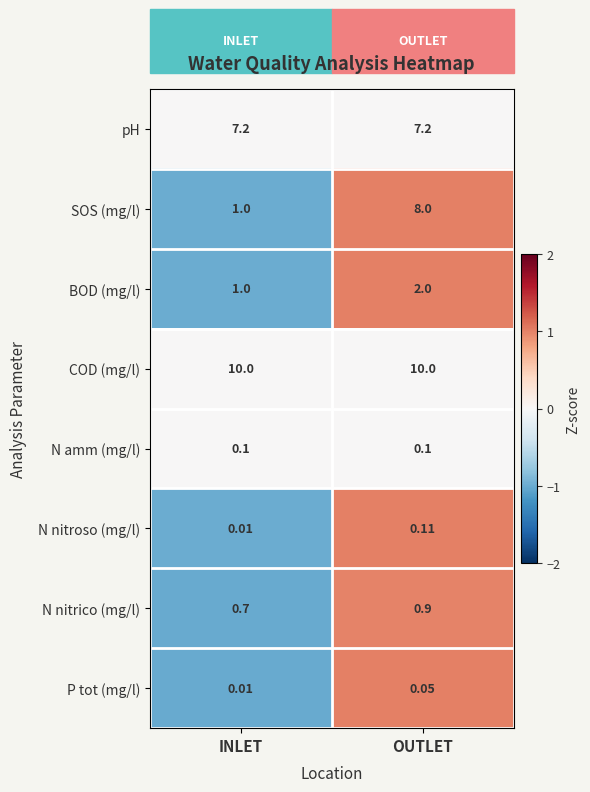

At which label does P tot (mg/l) reach its minimum?

INLET